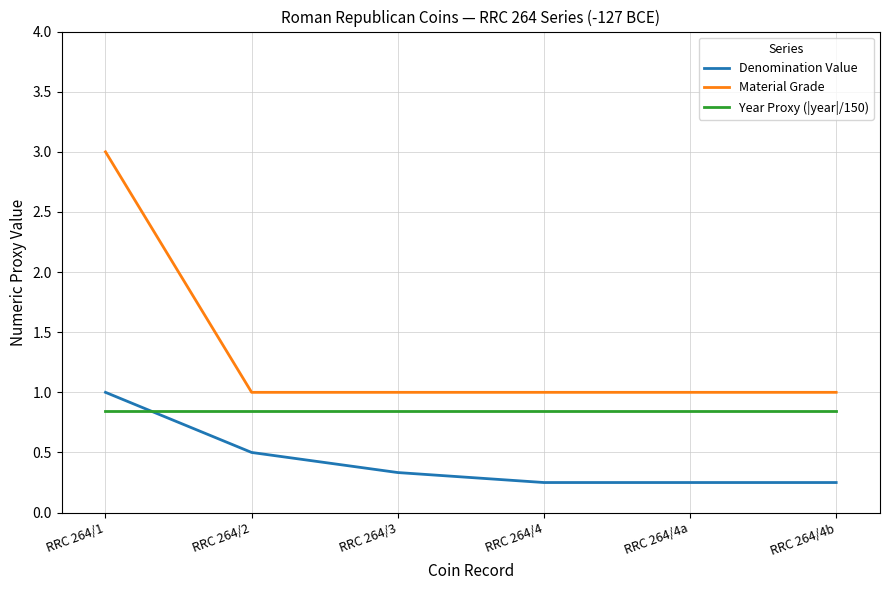

Between RRC 264/1 and RRC 264/4, which series saw the biggest shift?

Material Grade